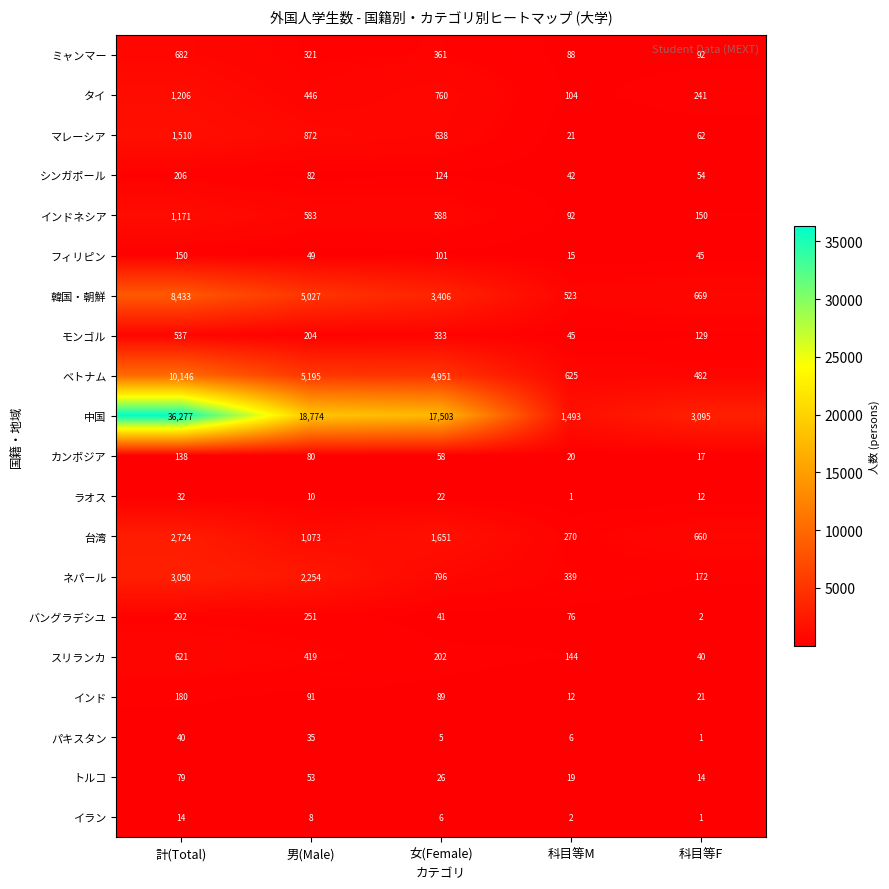

Rank the series by their maximum value, from lowest to highest.

イラン, ラオス, パキスタン, トルコ, カンボジア, フィリピン, インド, シンガポール, バングラデシユ, モンゴル, スリランカ, ミャンマー, インドネシア, タイ, マレーシア, 台湾, ネパール, 韓国・朝鮮, ベトナム, 中国